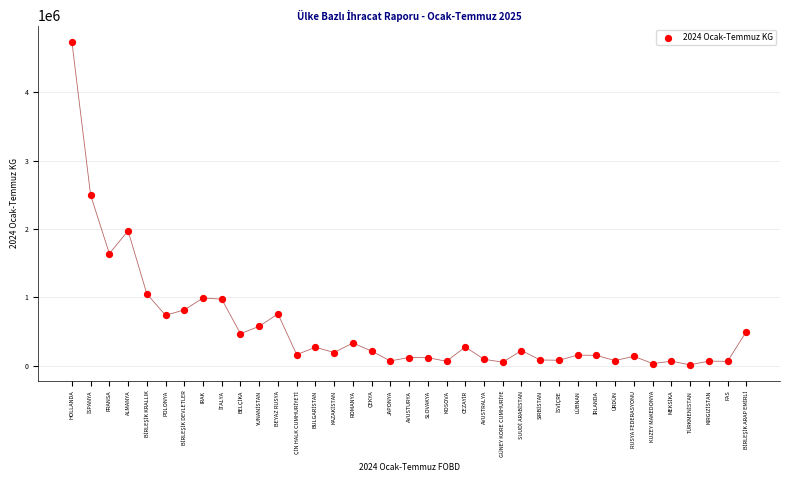

What Y value in the scatter plot is closest to 2374284?

2494929.9